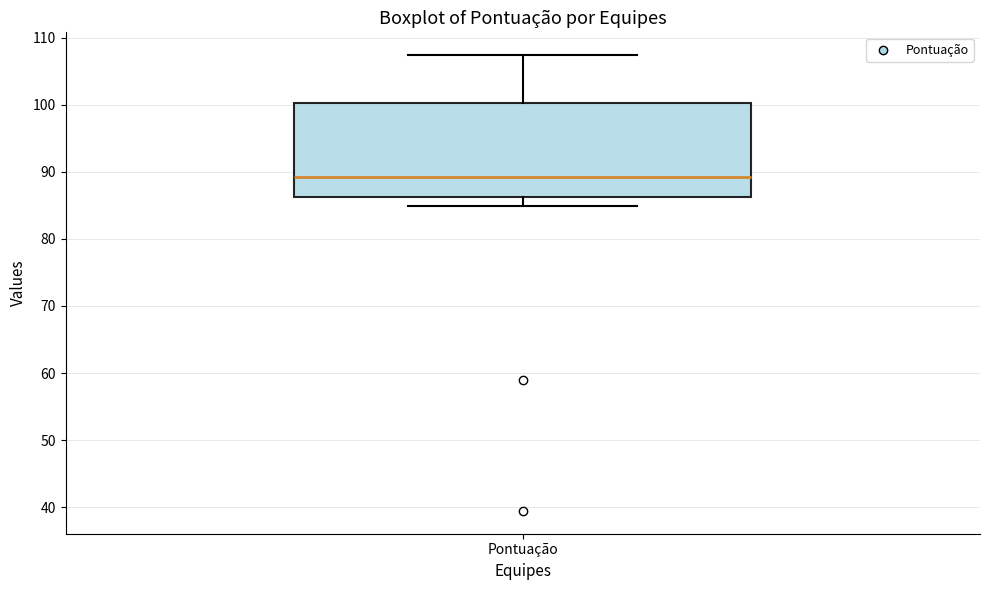

Read this box plot against the y-axis: the position of the median line, the range covered by the box, and the ends of both whiskers. The values are not printed on the chart, so give them approximately, as read against the axis.

median 89, box 86 to 100, whiskers 85 to 107